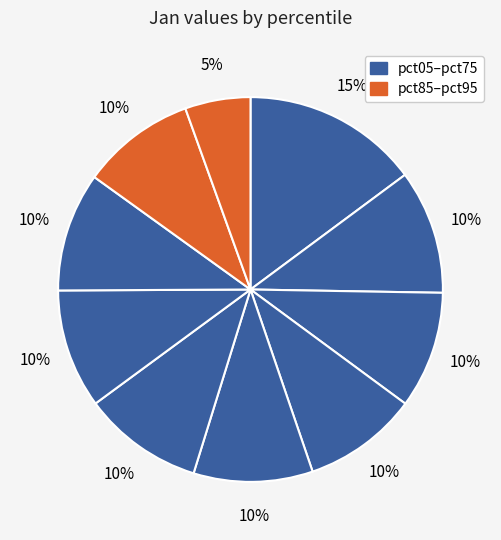

Count the number of slices in the pie.

10